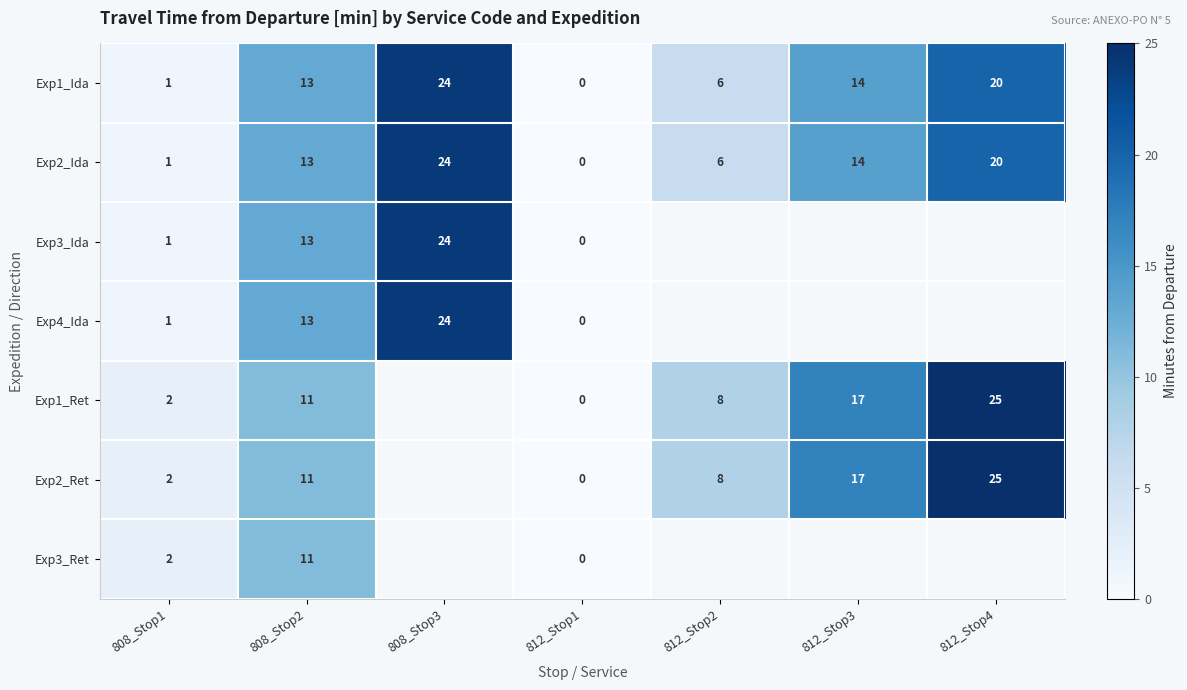

Which category has the lowest value in the Exp1_Ida series?

812_Stop1